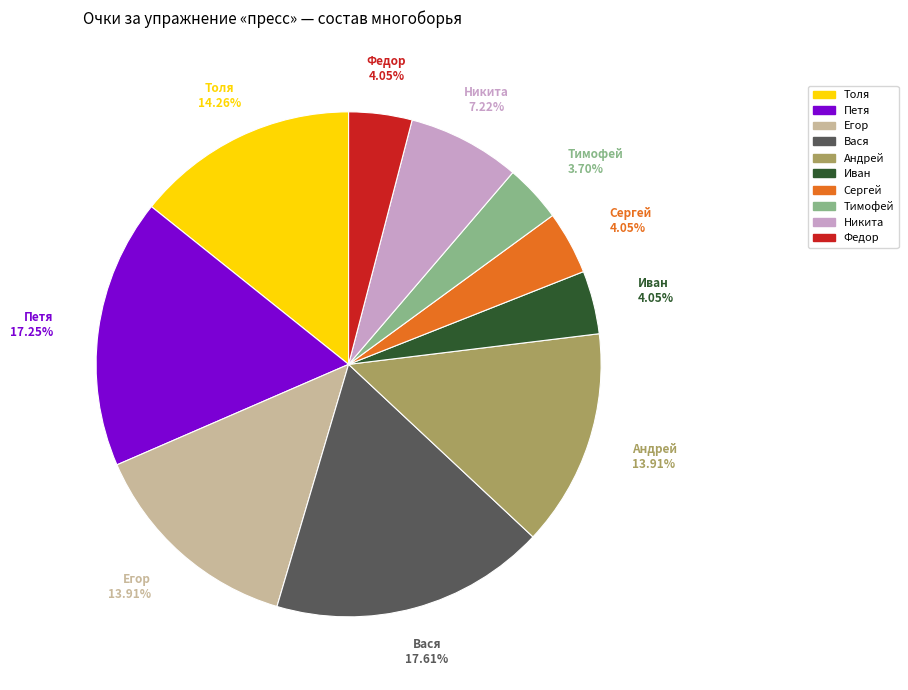

Is it true that Иван is 4% of the pie?

True